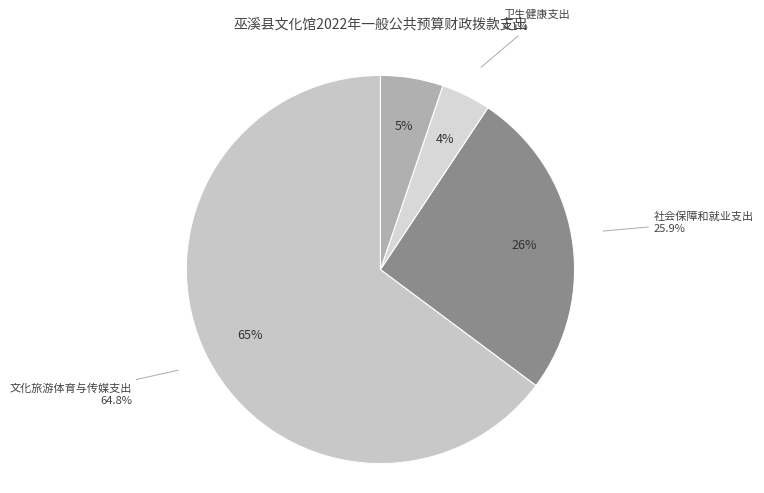

To the nearest percent, what percentage of the pie is 卫生健康支出?

4%